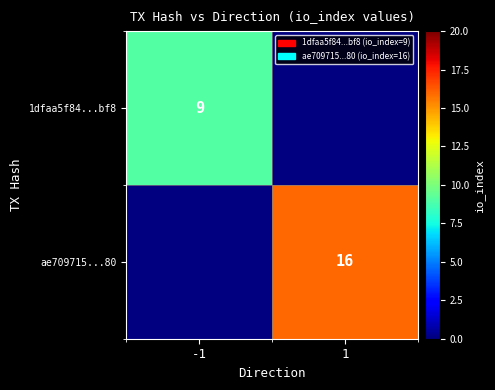

Is it true that 1dfaa5f84...bf8 equals 4 at -1?

False